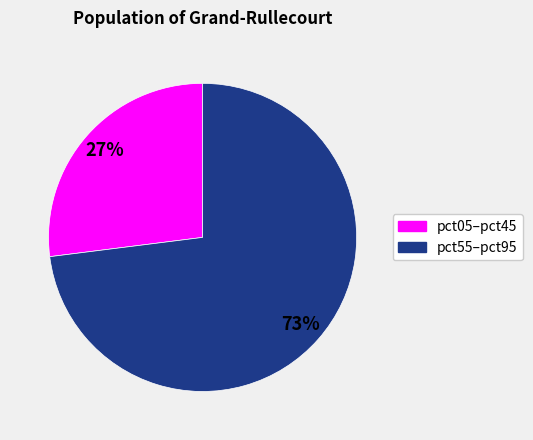

Is there any slice that represents more than half of the pie?

Yes